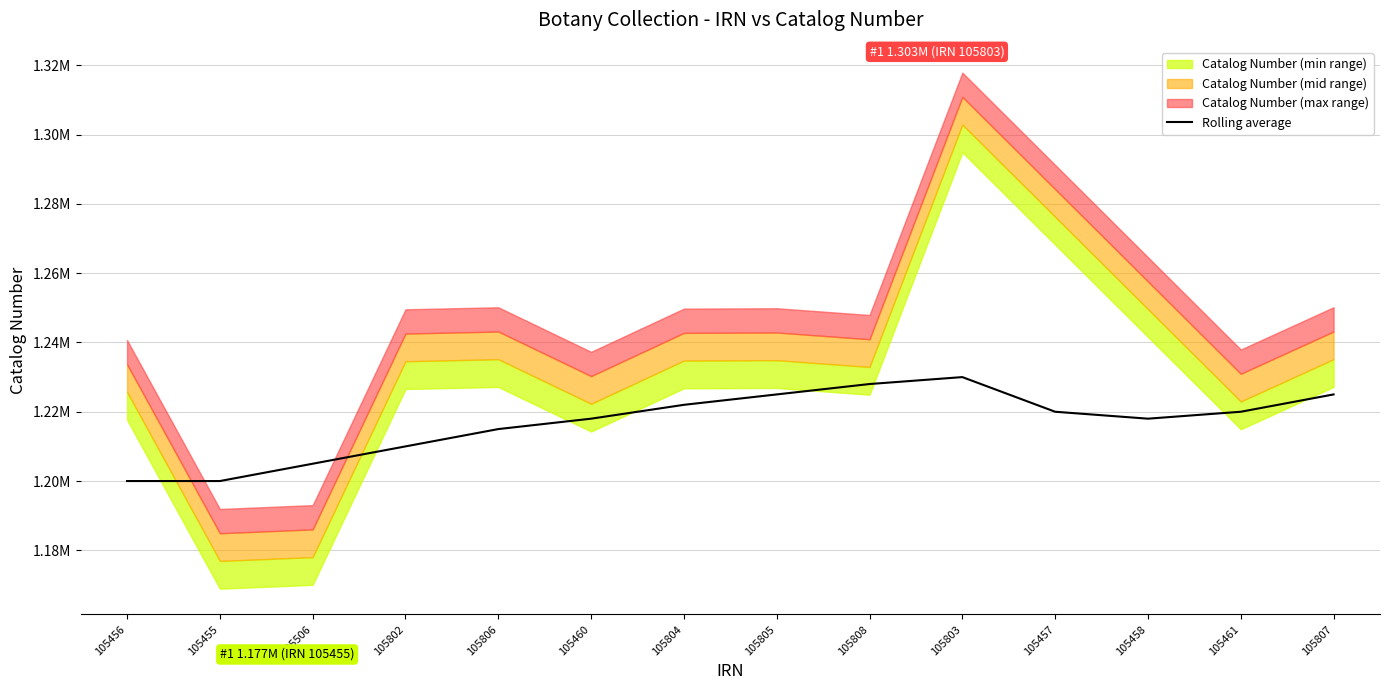

How many values are between 1210000 and 1225000?

9